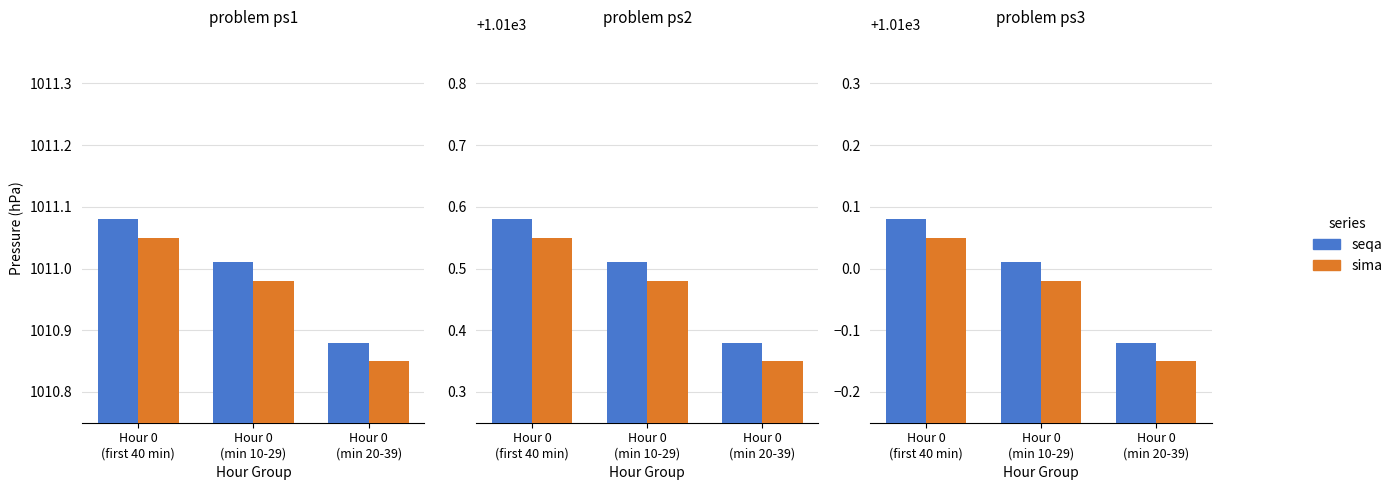

Is it true that seqa equals 1010.0 at Hour 0
(min 10-29)?

True